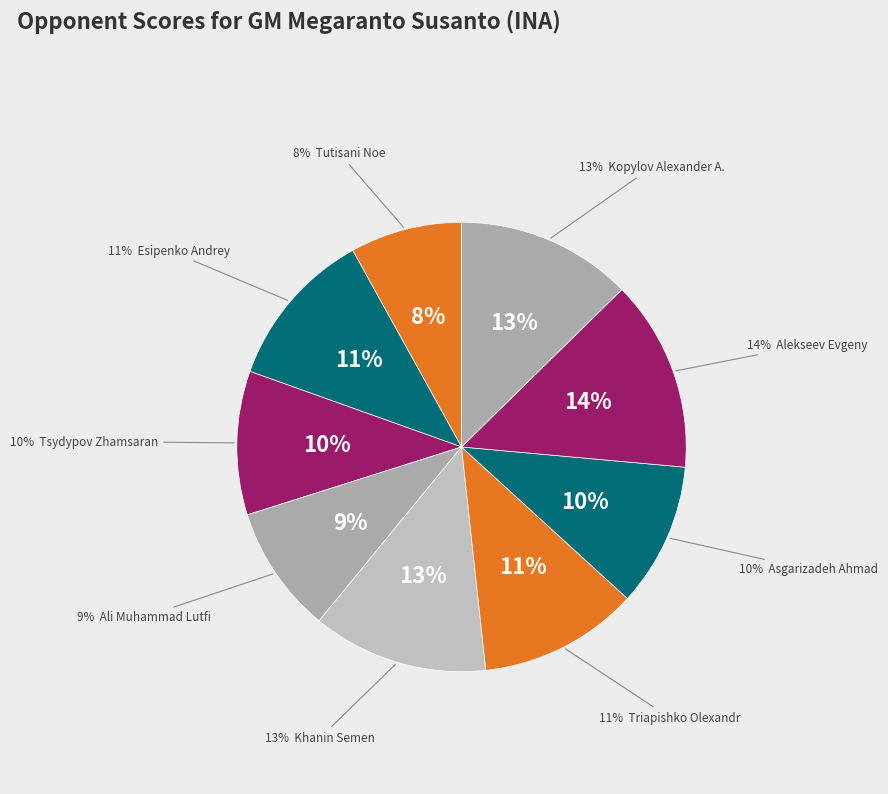

To the nearest percent, what percentage of the pie is Esipenko Andrey?

11%